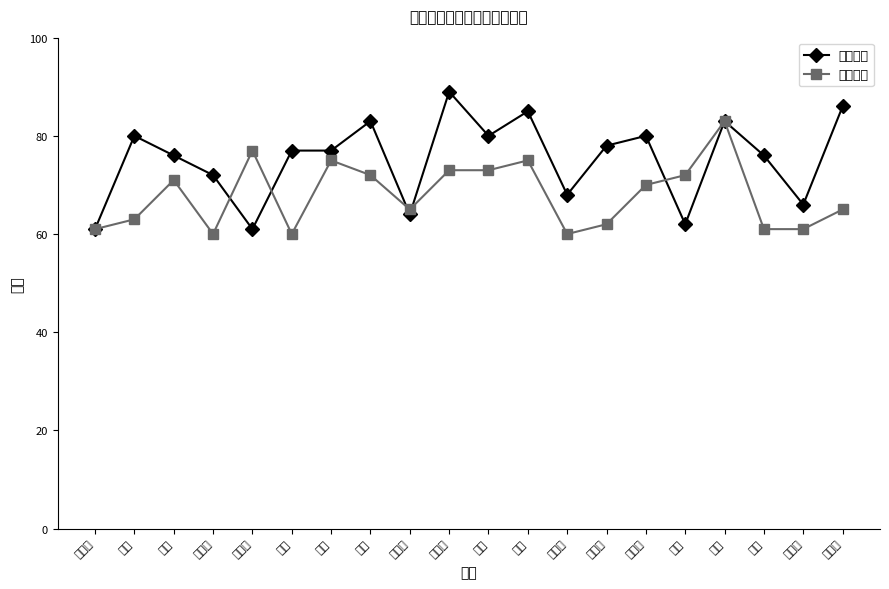

What is the difference between the highest and lowest values at 贾艳凤?

5